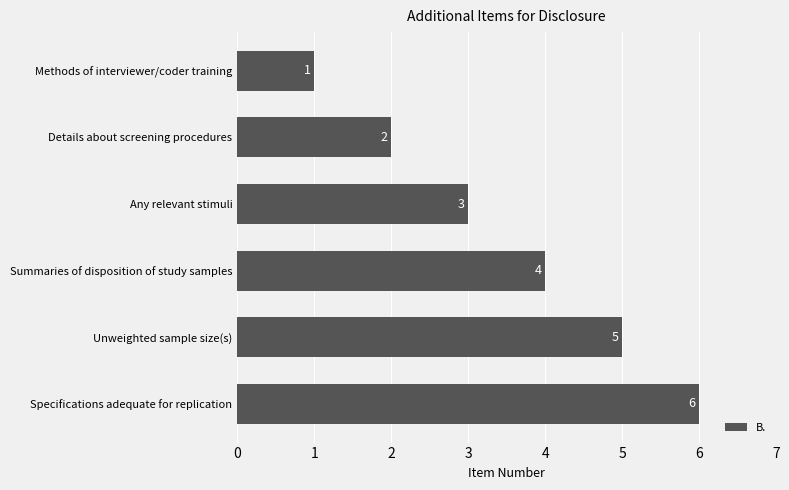

Approximately how many times larger is the value at Summaries of disposition of study samples compared to Unweighted sample size(s)?

0.8